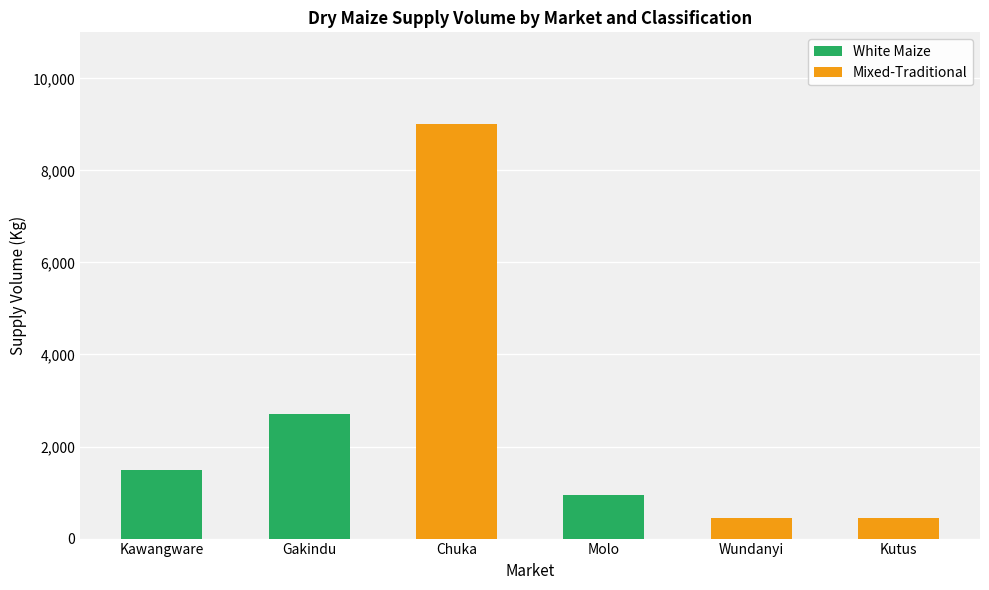

Is it true that White Maize equals 875 at Kutus?

False